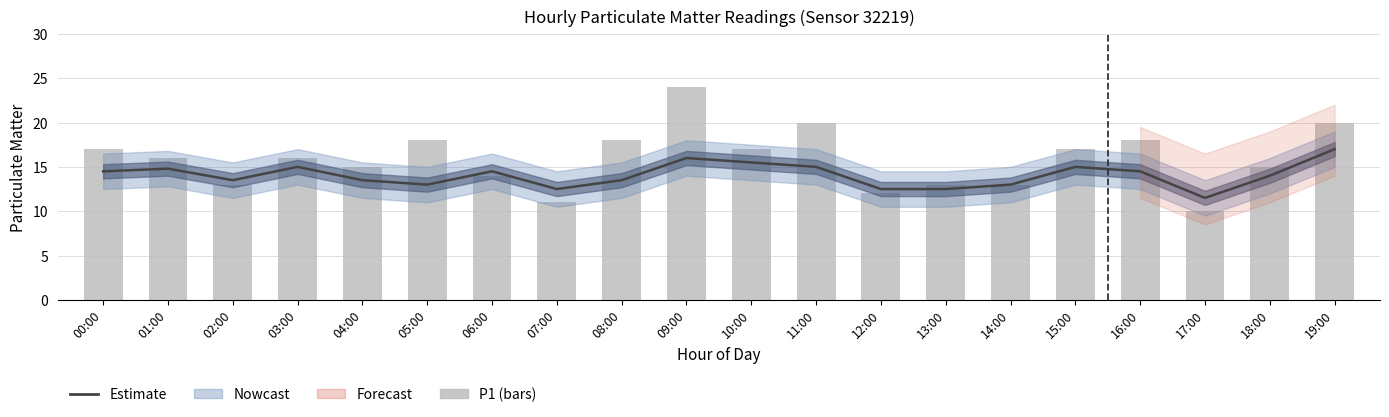

The value of P1 at 02:00 is 13.0. True or false?

True